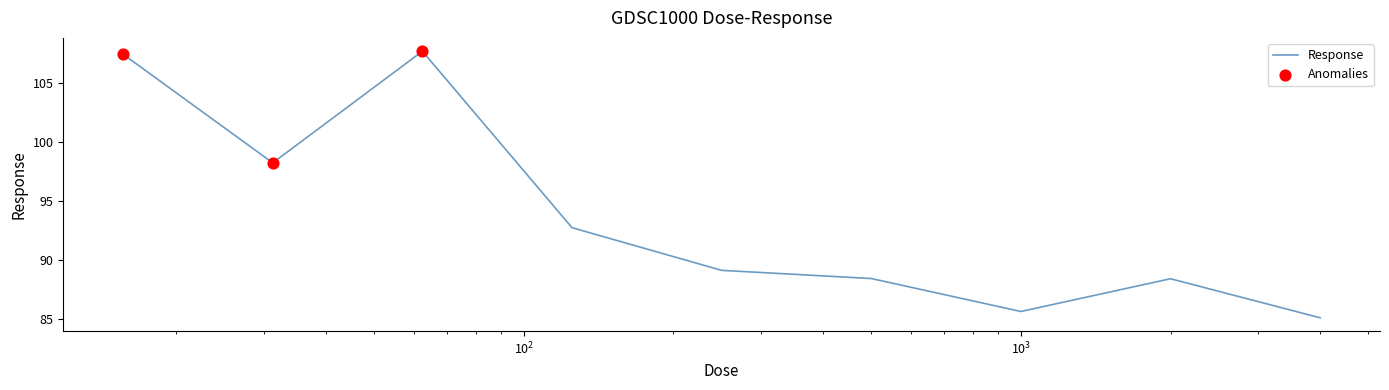

What is the difference between the maximum and minimum values?

22.6